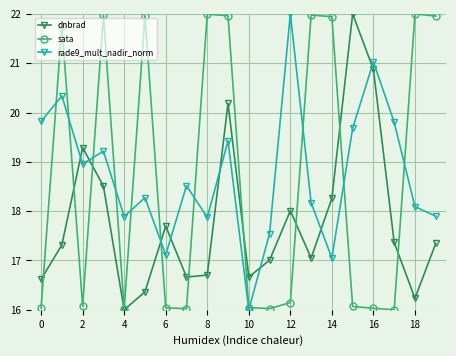

What is the maximum value shown in the chart?

22.0